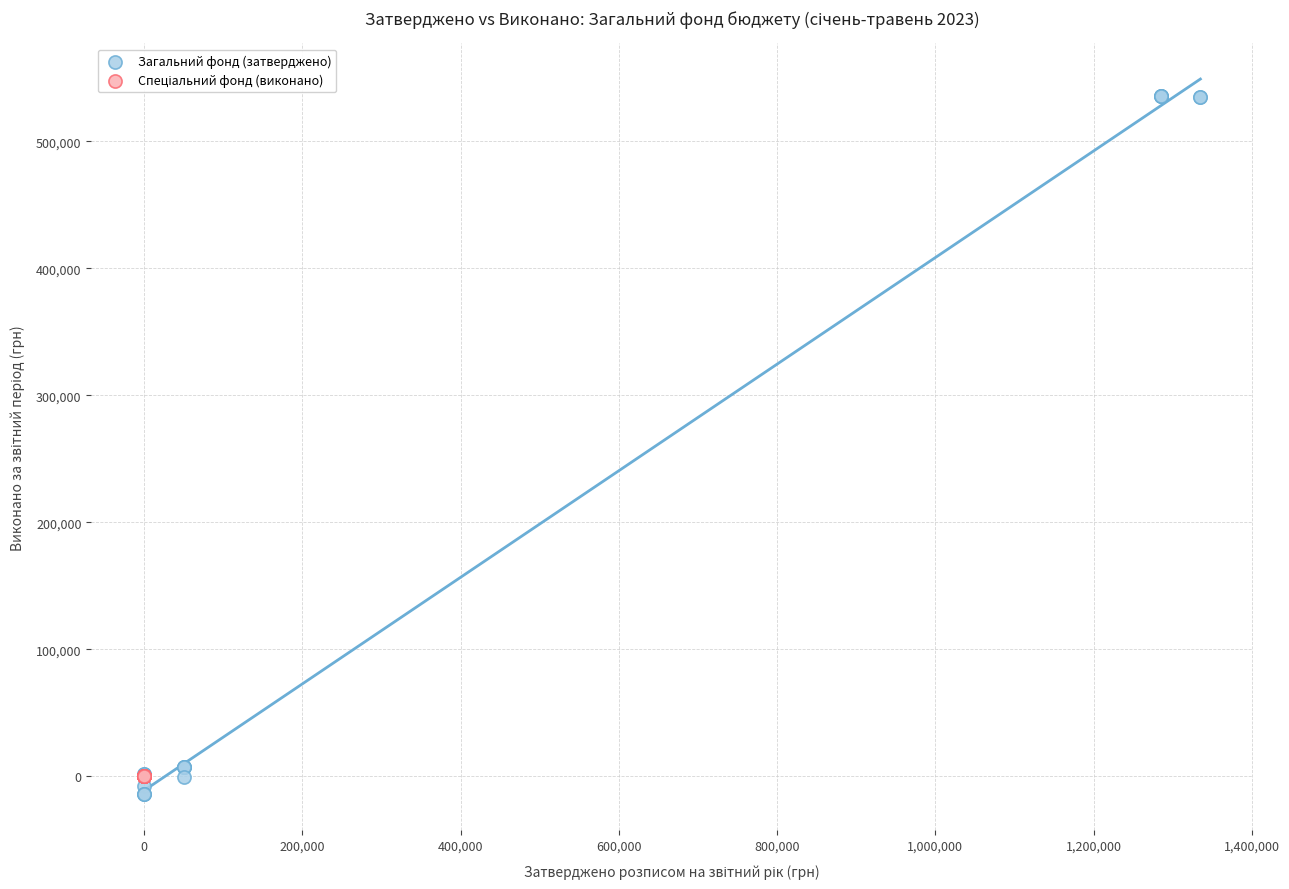

Which series reaches the maximum Y coordinate?

Загальний фонд (затверджено)